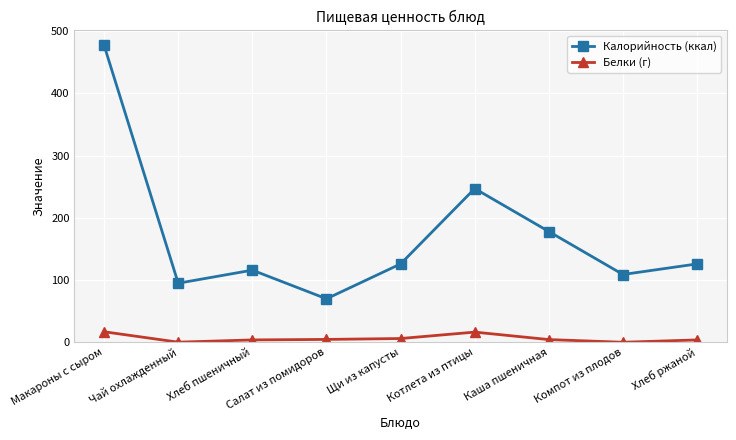

What is the spread (max minus min) of values at Каша пшеничная?

173.5